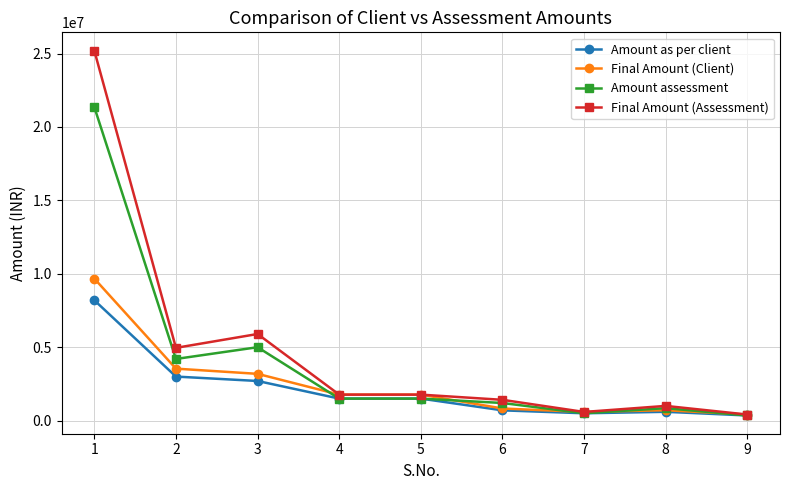

What is the approximate value of Amount as per client at 9, to the nearest 100?

350000